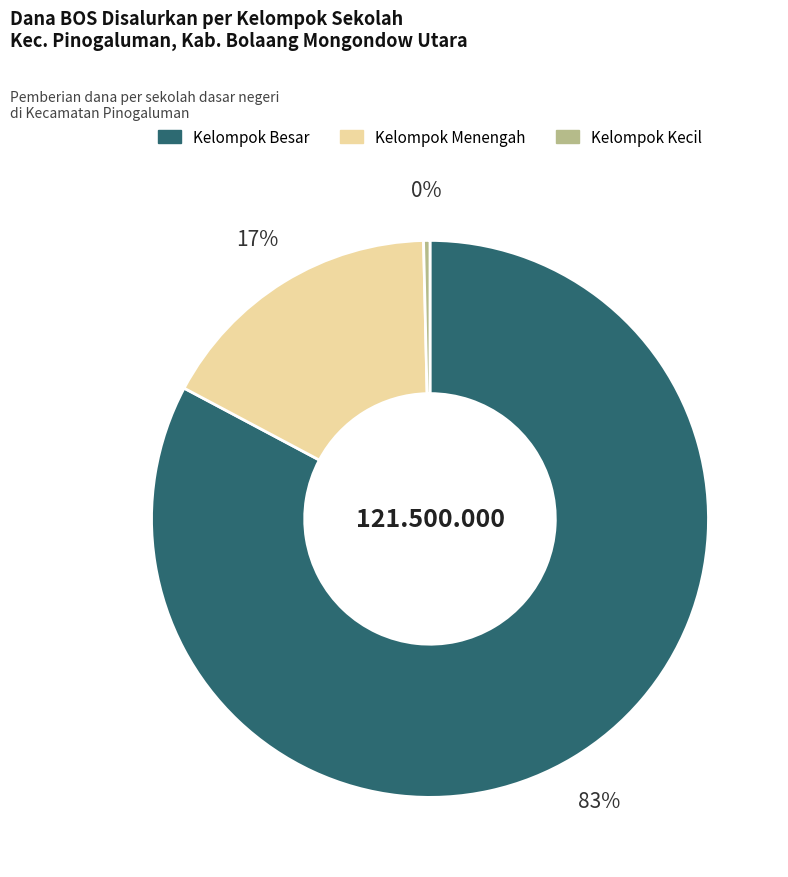

Does any single category account for the majority?

Yes